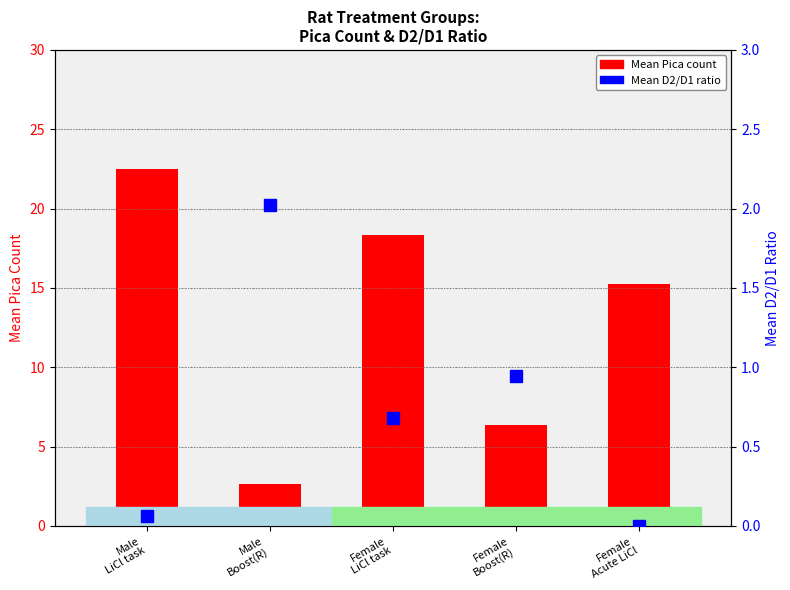

Which label corresponds to the smallest value in the chart?

Female
Acute LiCl